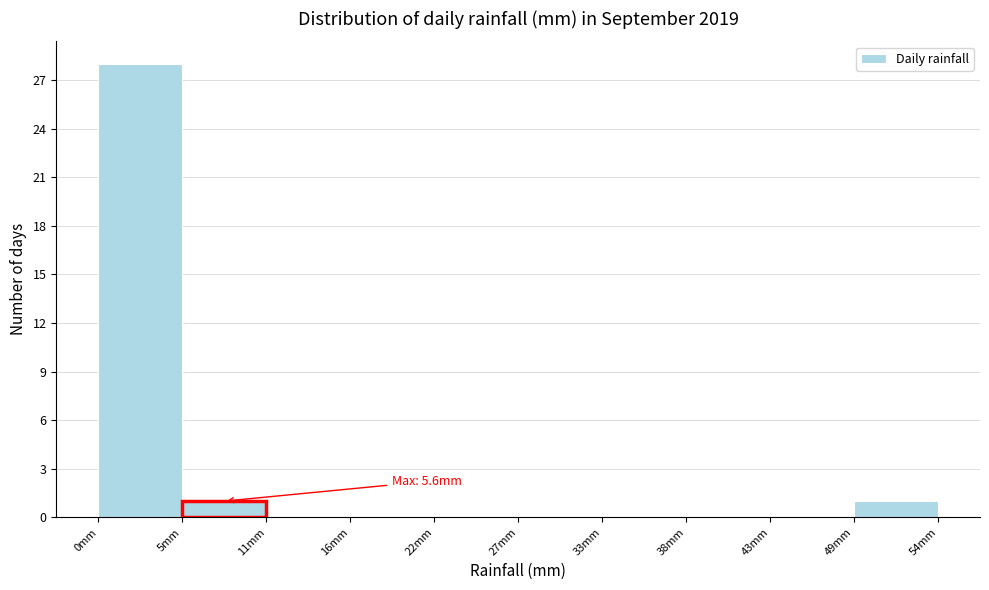

Over which range of the x-axis is the bar tallest?

0 to 5